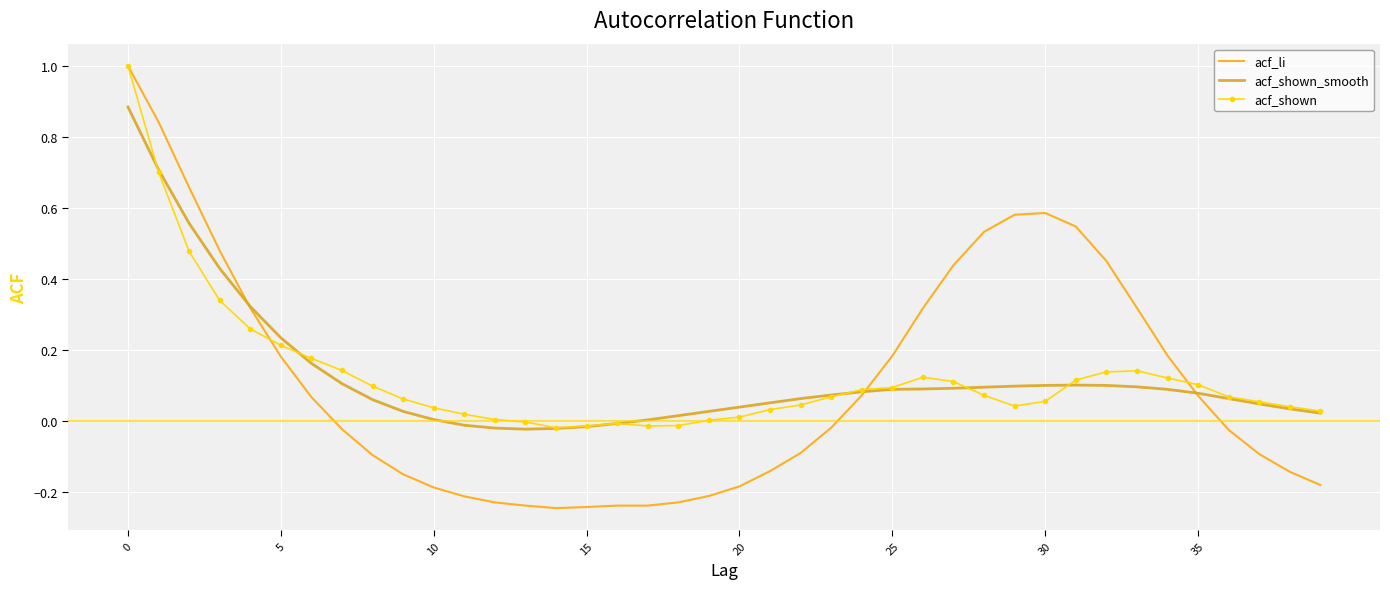

Count the number of data series in this chart.

3